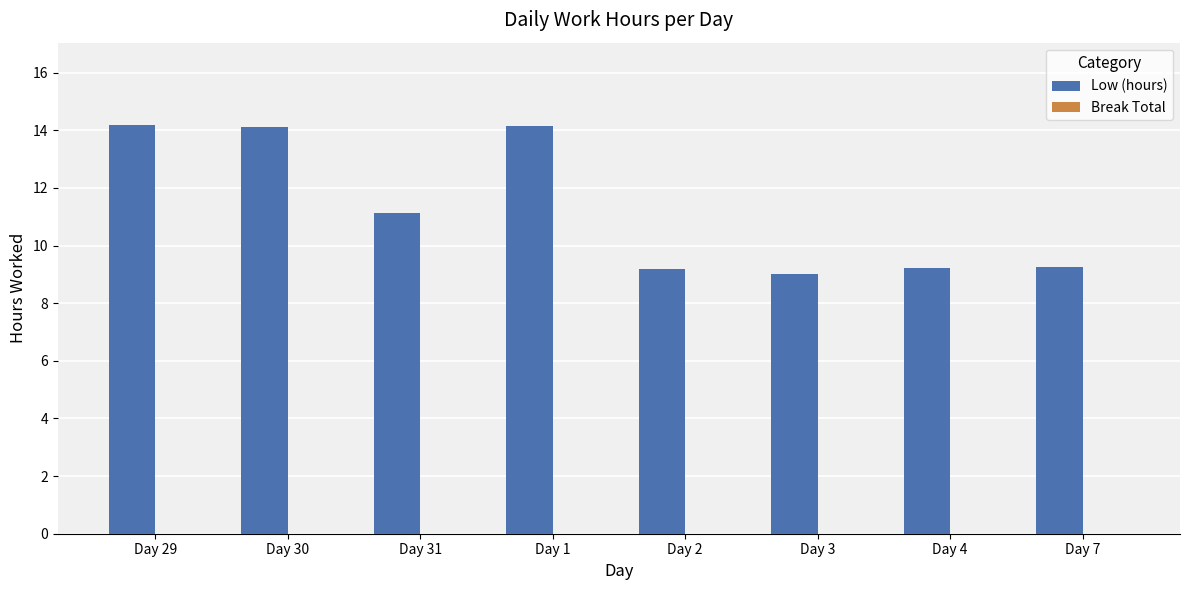

What is the greatest value displayed?

14.2